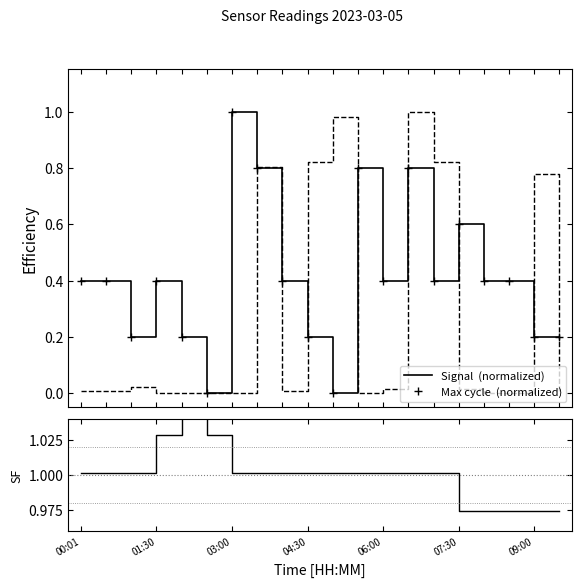

How many series are shown in this chart?

3